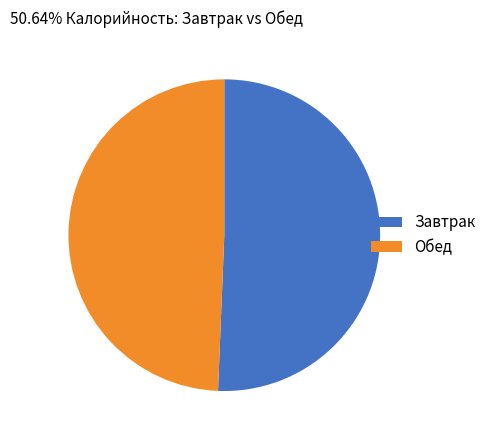

Count the number of slices in the pie.

2